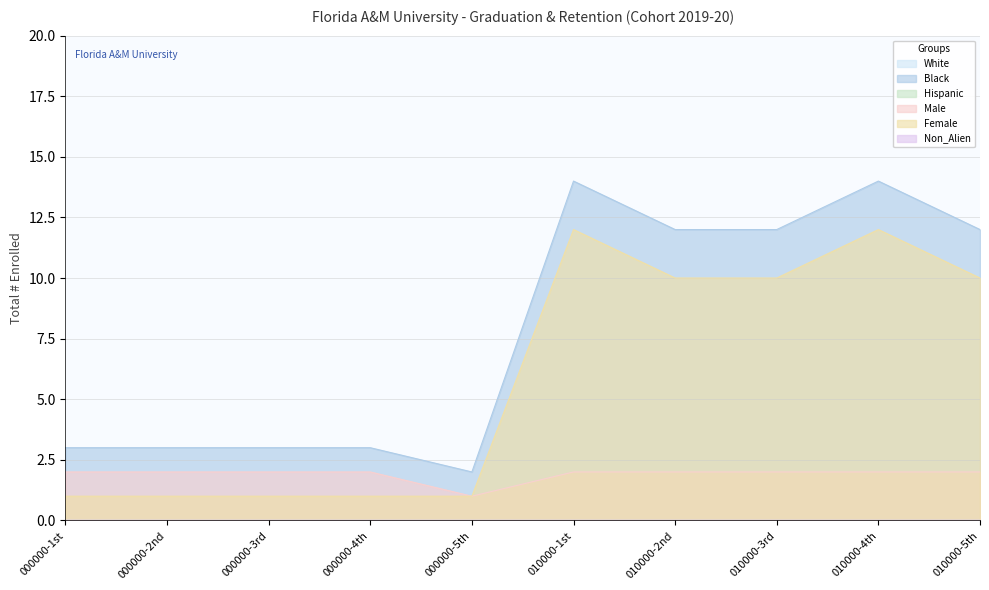

What is the difference between the maximum and minimum values in the Male series?

1